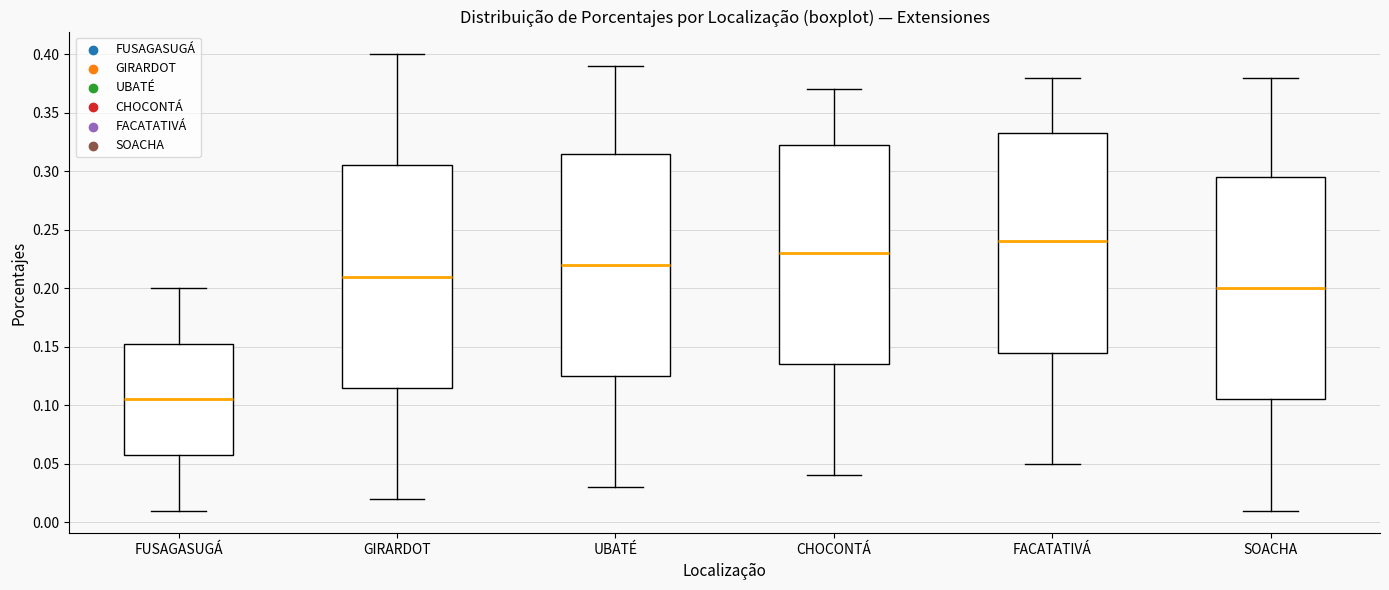

Which box has the highest median line?

FACATATIVÁ